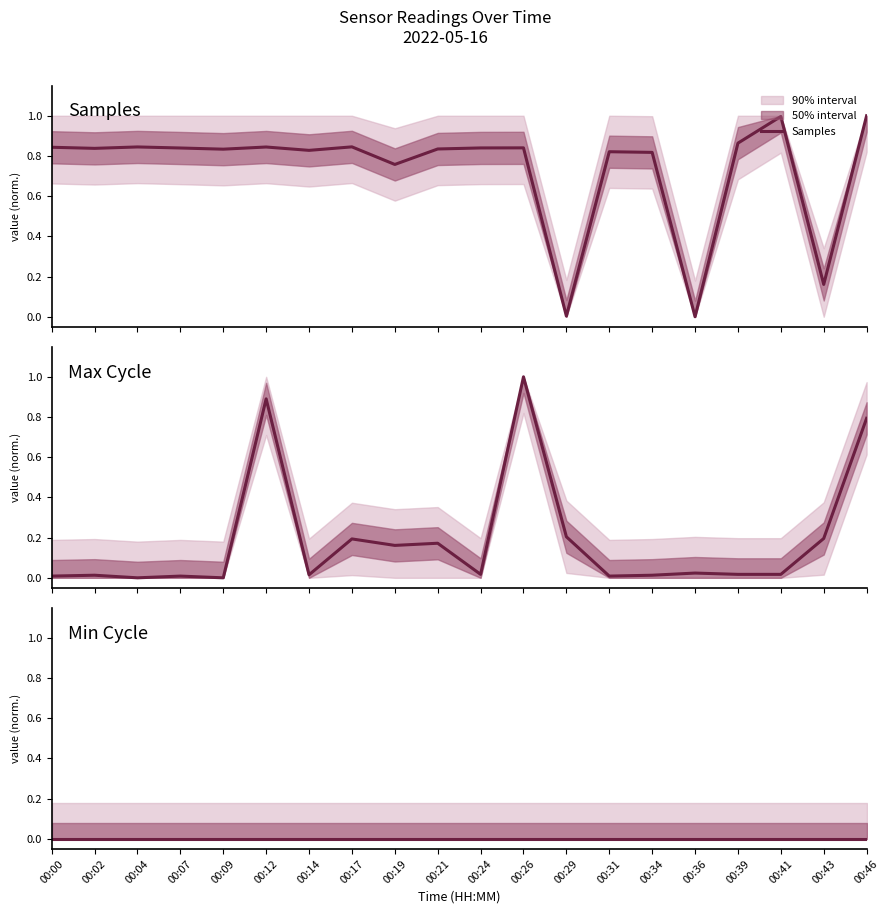

Is the value of Max Cycle at 00:41 greater than the value of Samples at 00:36?

Yes